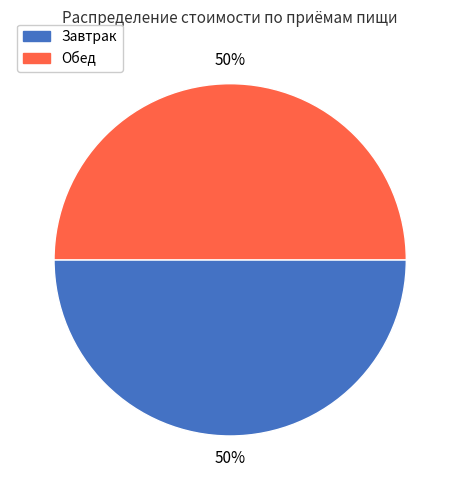

To the nearest percent, what portion does Завтрак represent?

50%